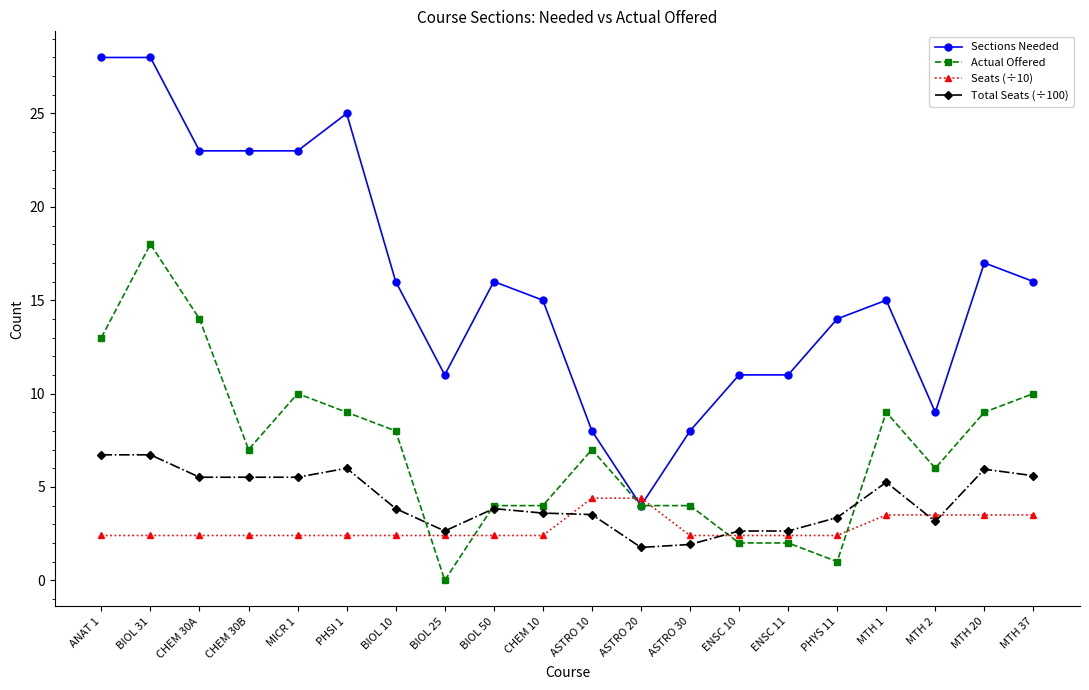

Which series has the widest spread of values?

Sections Needed